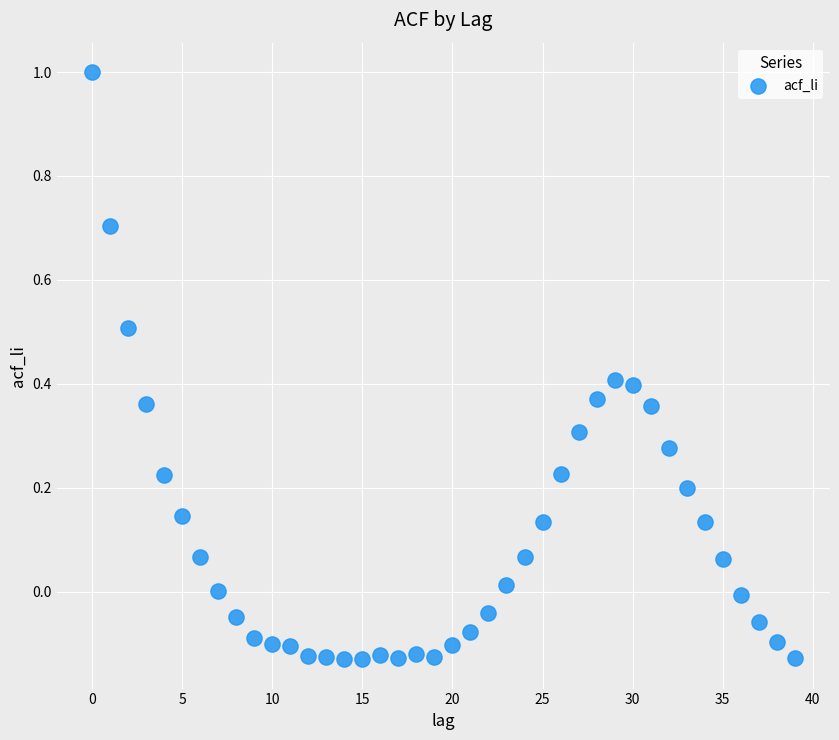

What is the range of Y values (max minus min)?

1.1